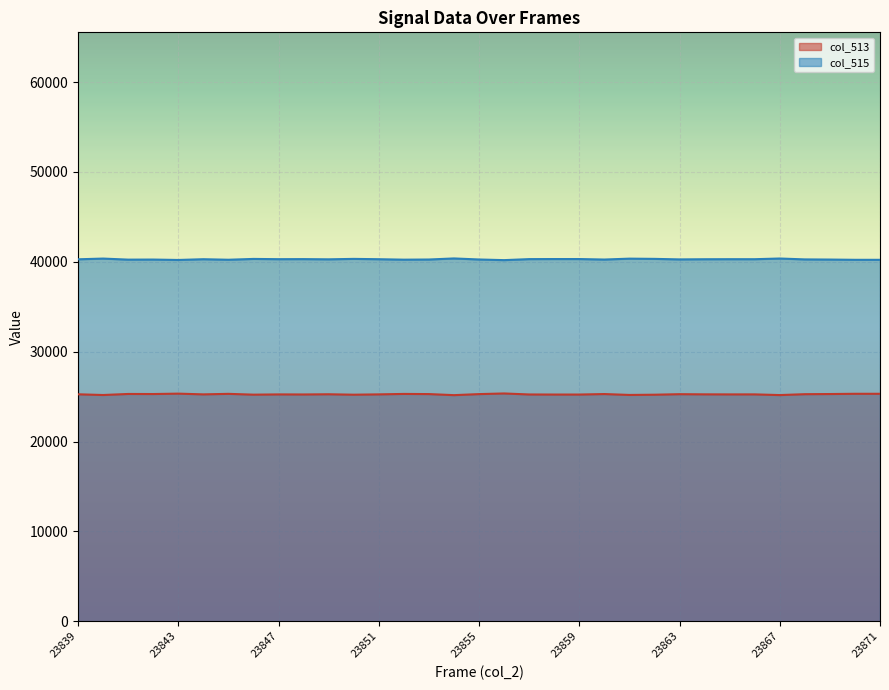

True or false: col_513 and col_515 cross at least once.

False